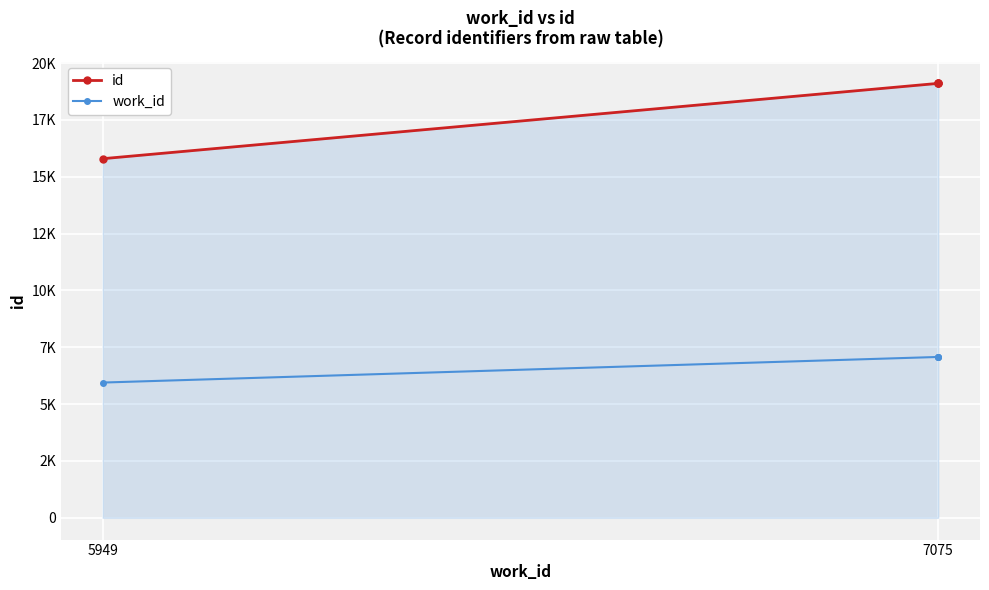

Where is id nearest to the value 17452?

7075